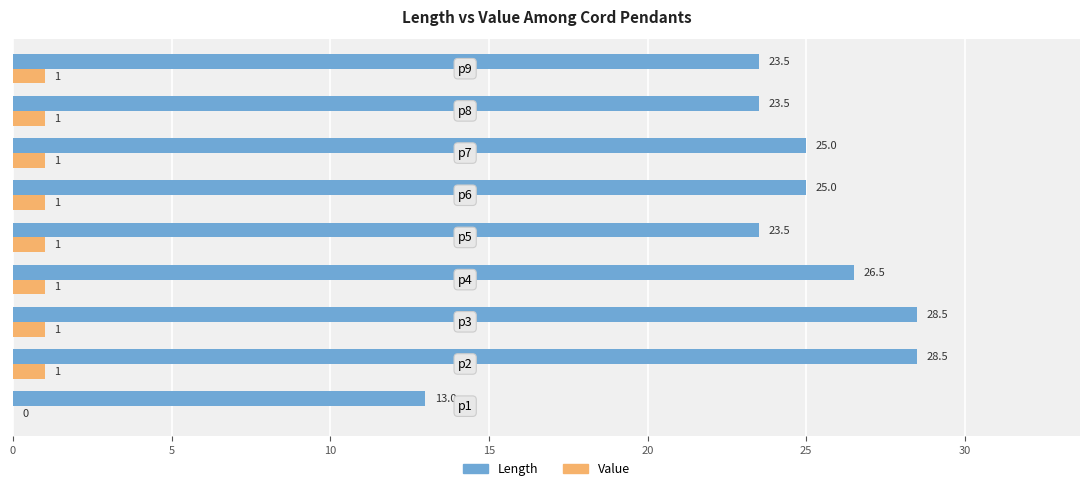

What is the sum of all Value values?

8.0